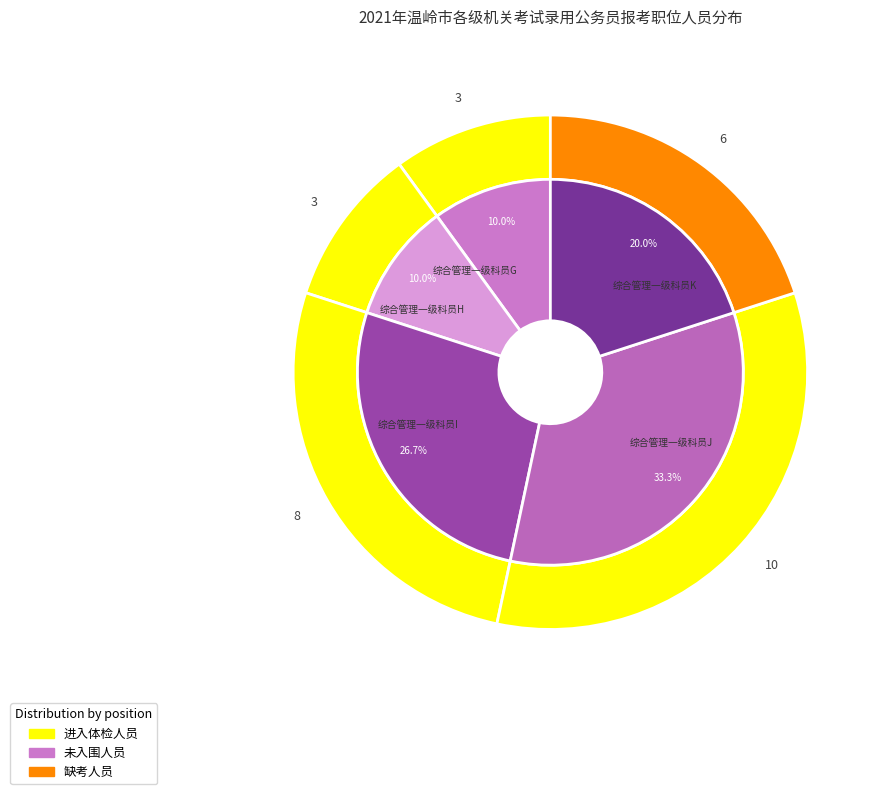

The 综合管理一级科员I slice represents 35% of the pie. True or false?

False